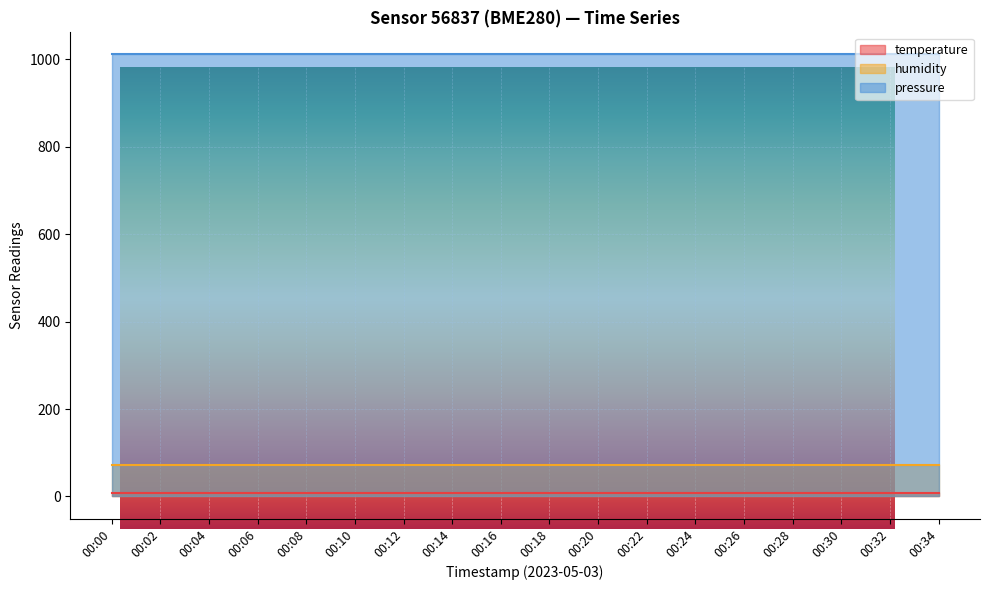

The value of pressure at 00:14 is 1010.5. True or false?

True